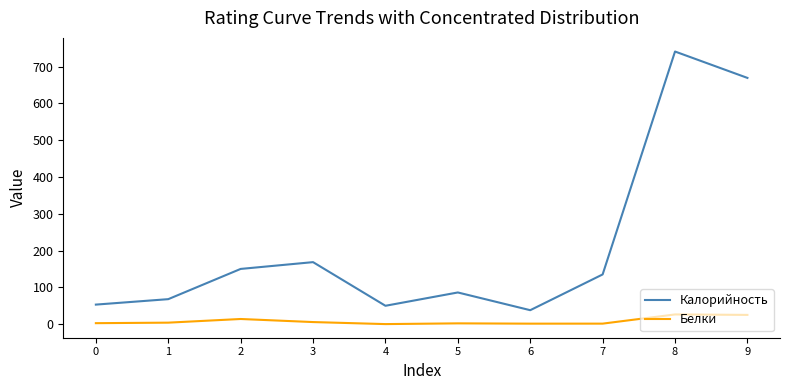

True or false: Белки and Калорийность intersect in this chart.

False